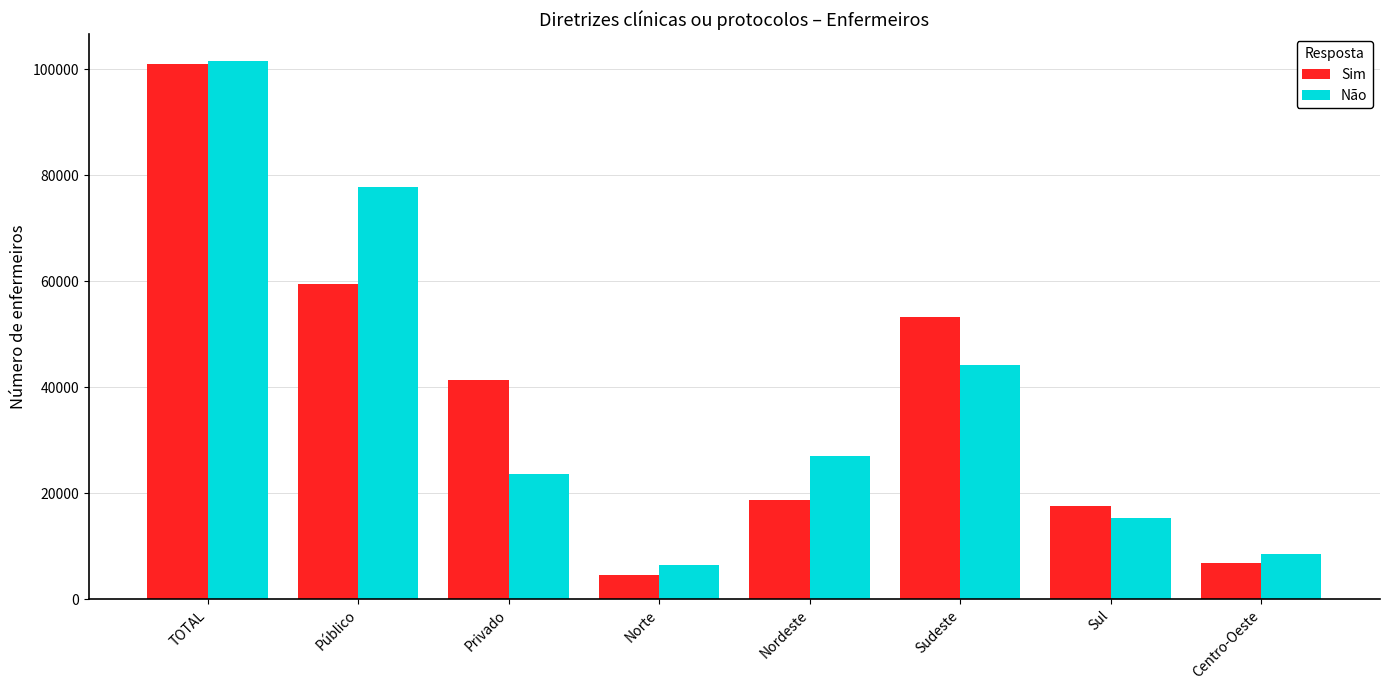

At which label is Não closest to 53973?

Sudeste